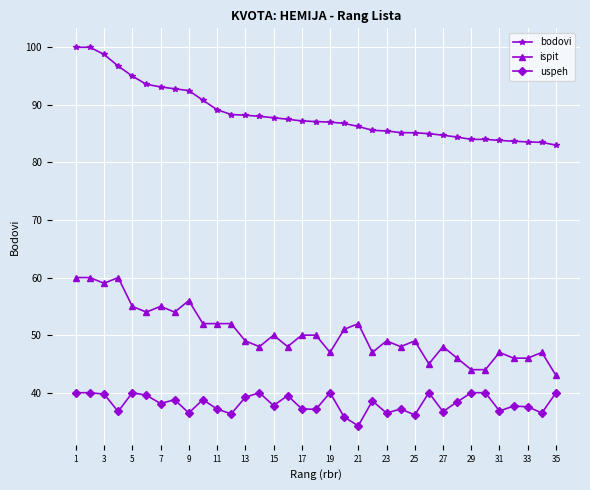

What is the value of the bodovi point at the 12th from the left?

88.3